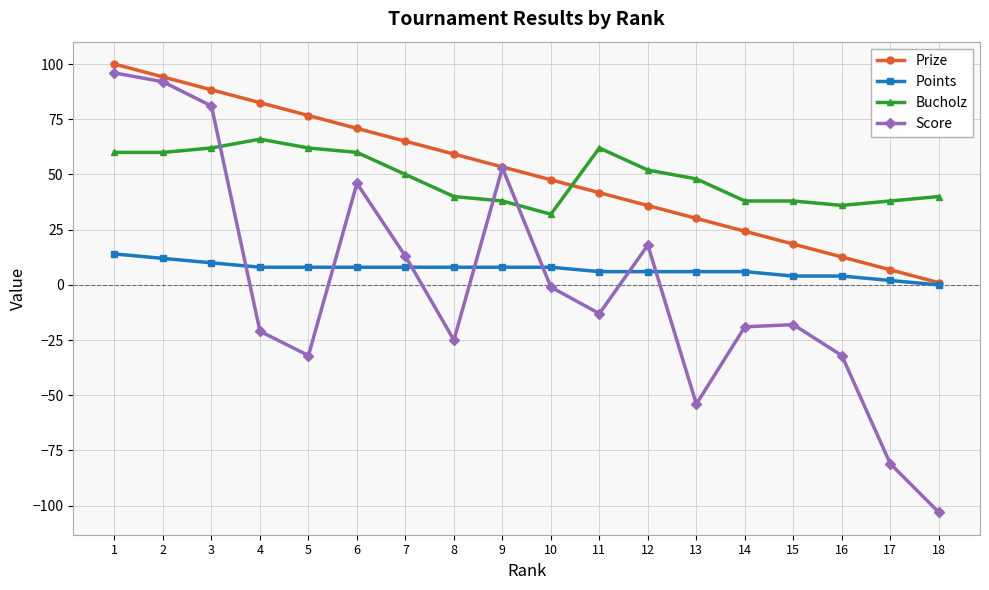

What is the sum of the Bucholz values at 14 and 2?

98.0